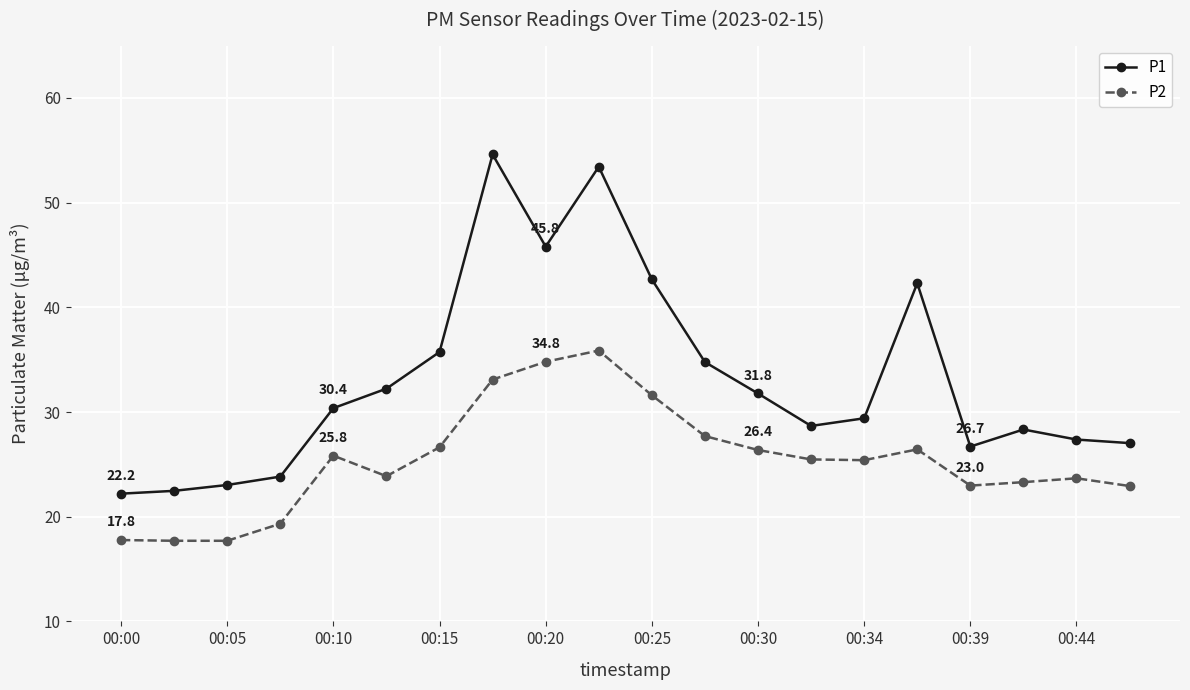

What is the value of the P1 point at the 5th from the left?

30.4